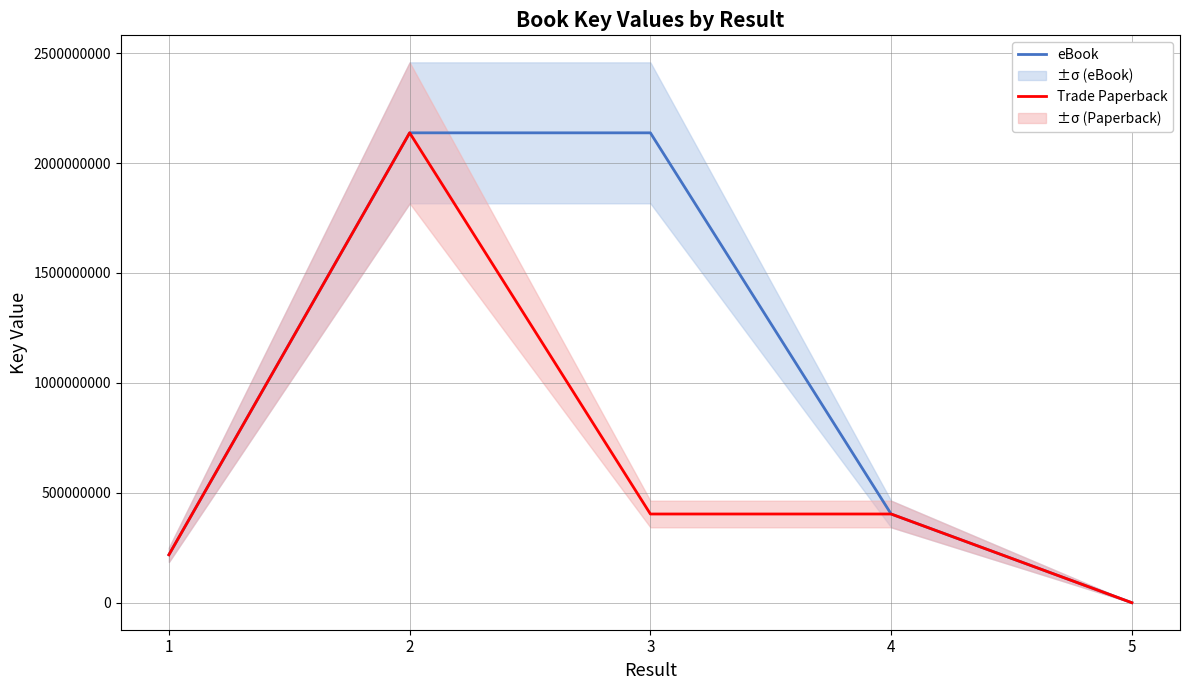

True or false: eBook and Trade Paperback intersect in this chart.

False